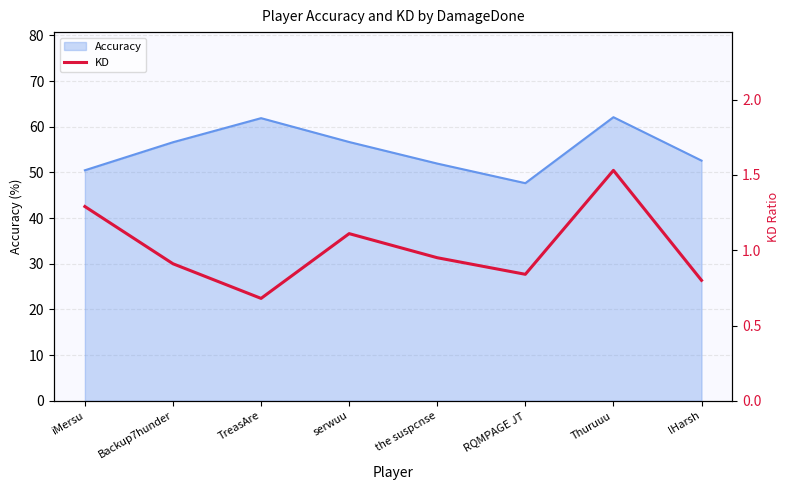

Reading left to right, what are all the values shown in this chart?

iMersu=1.3	Backup7hunder=0.9	TreasAre=0.7	serwuu=1.1	the suspcnse=0.9	RQMPAGE JT=0.8	Thuruuu=1.5	lHarsh=0.8